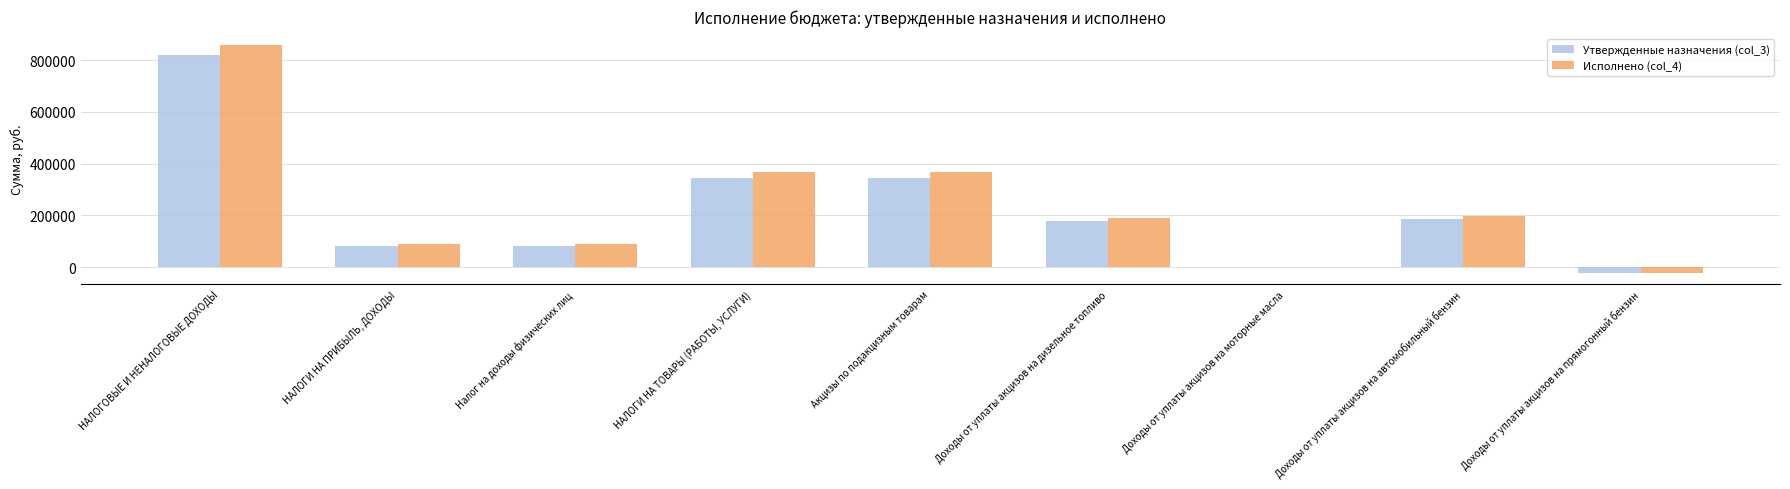

Reading left to right, list all the values displayed in this chart.

Утвержденные назначения (col_3): 818648.0	82500.0	82500.0	343900.0	343900.0	179300.0	900.0	186000.0	-22300.0
Исполнено (col_4): 857907.7	89879.4	89879.4	368809.5	368809.5	190540.1	1101.0	197908.5	-20740.0